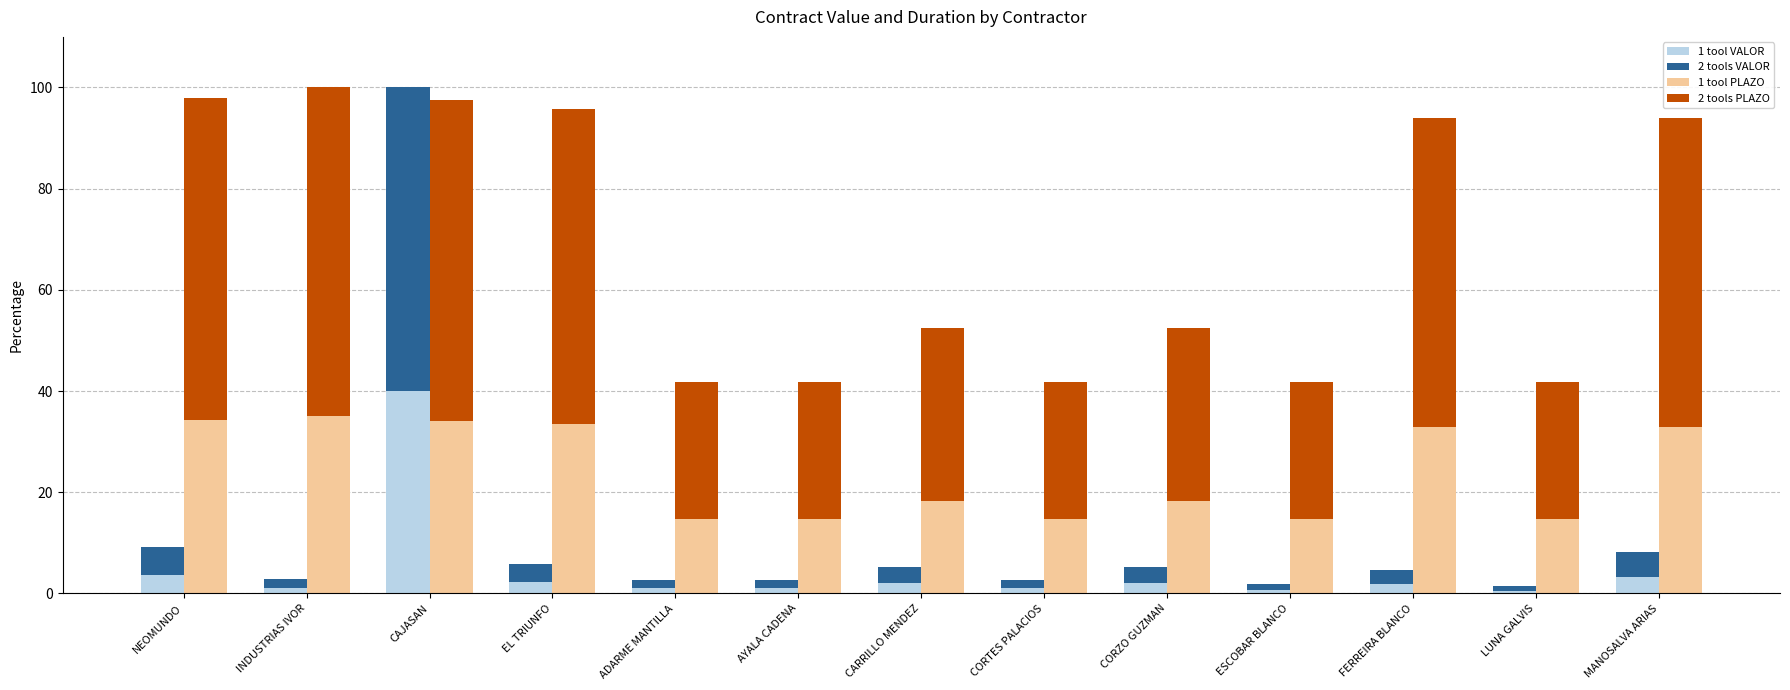

True or false: PLAZO DIAS has a value of 44.4 at ADARME MANTILLA.

False